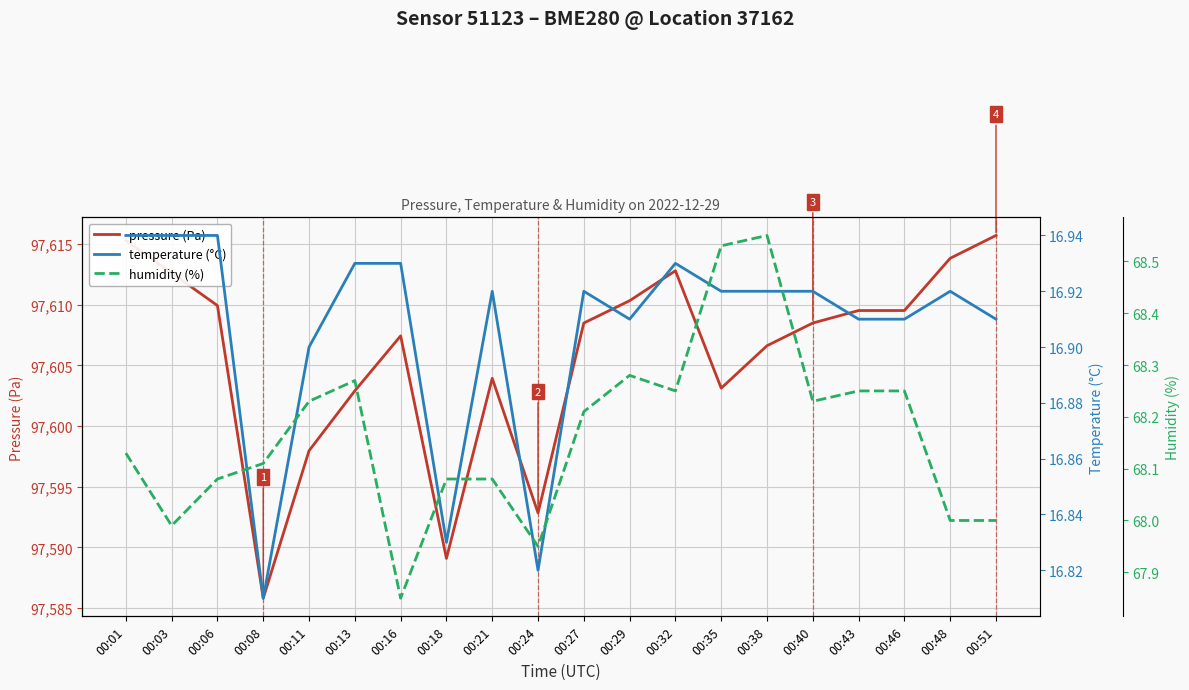

At which label is humidity (%) closest to 68?

00:48